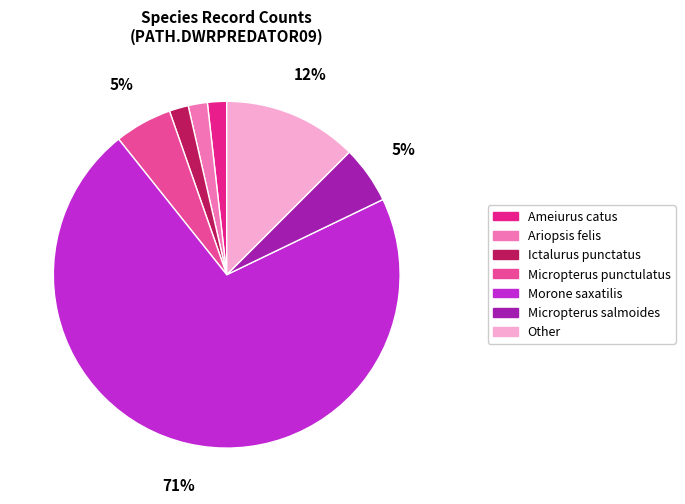

Do Ameiurus catus and Other together represent more than half of the pie?

No